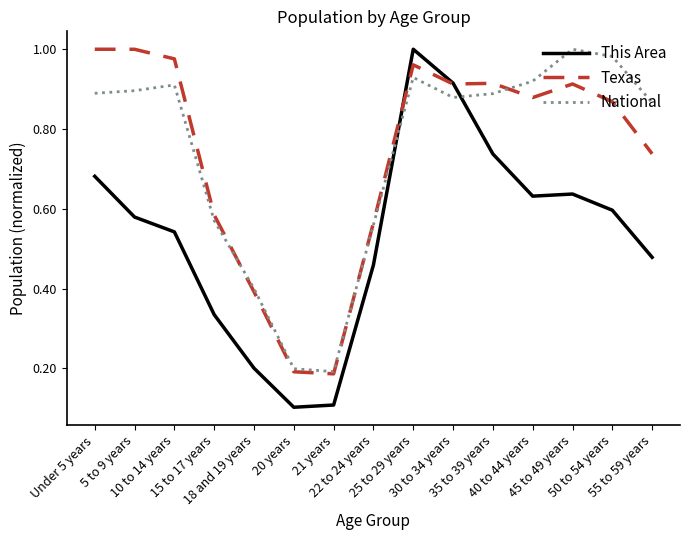

How many lines are shown in the chart?

3